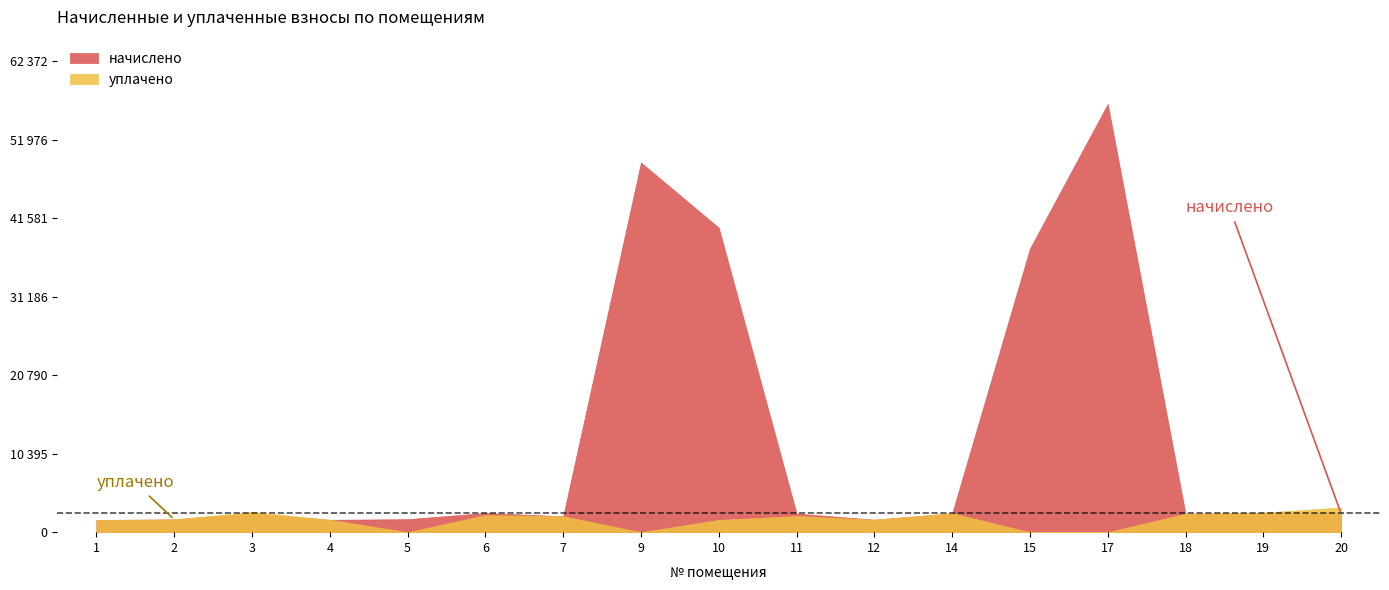

How many data points in начислено are less than 2467?

8